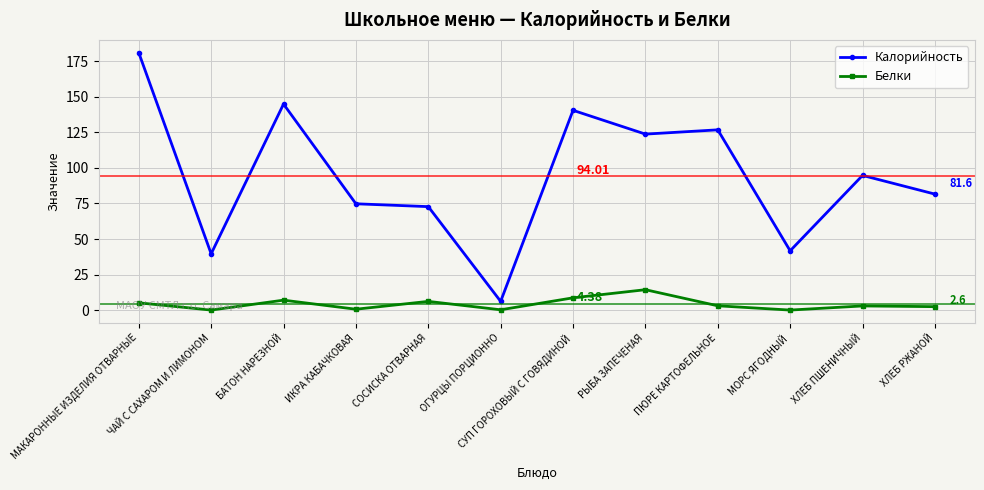

Which category has the lowest value in the Калорийность series?

ОГУРЦЫ ПОРЦИОННО